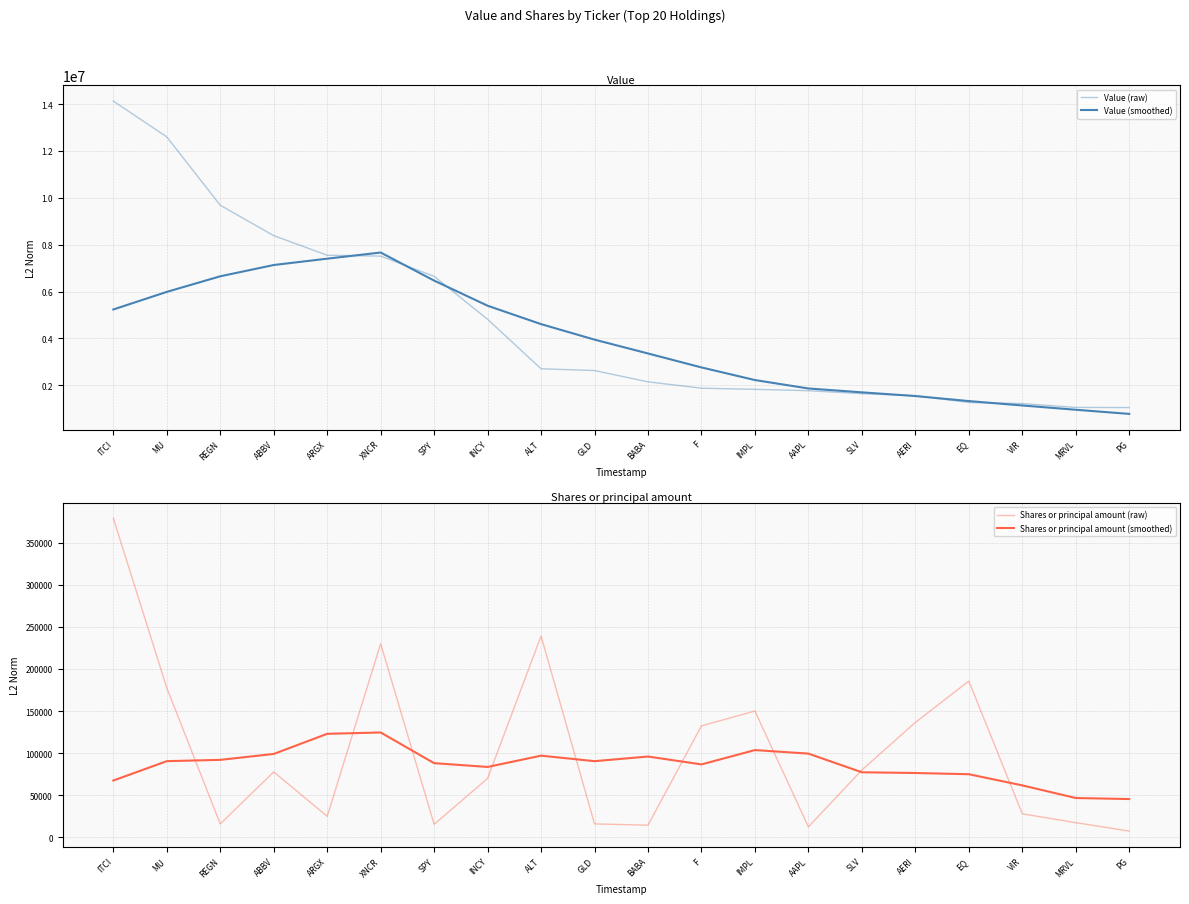

True or false: Value (smoothed) and Shares or principal amount (smoothed) cross at least once.

False